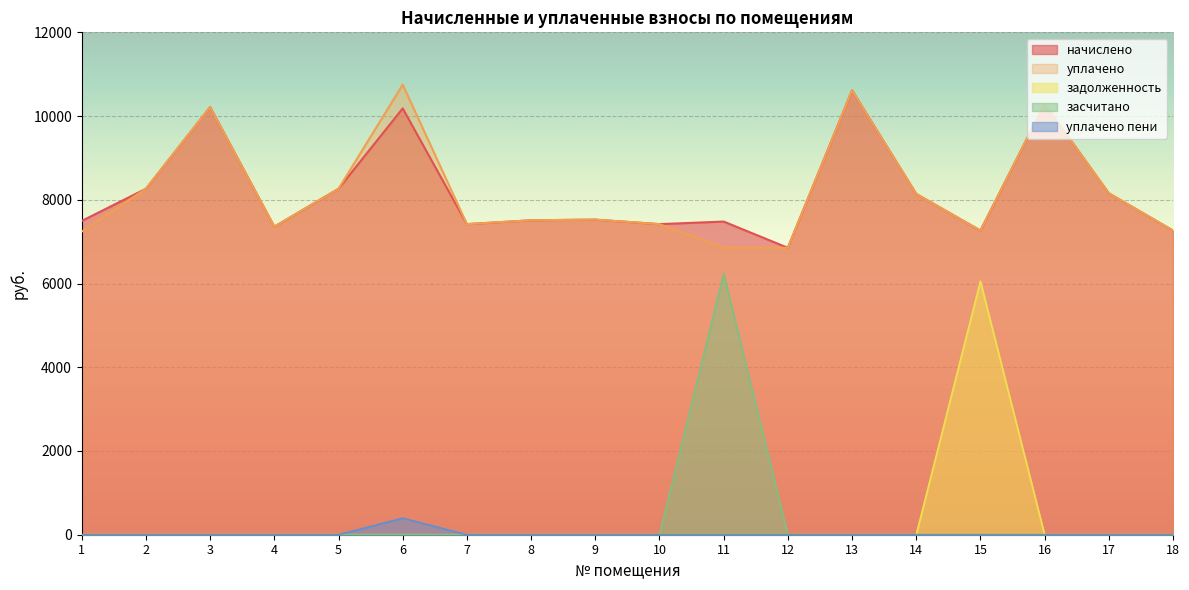

Does the chart display data point markers on the line(s)?

No